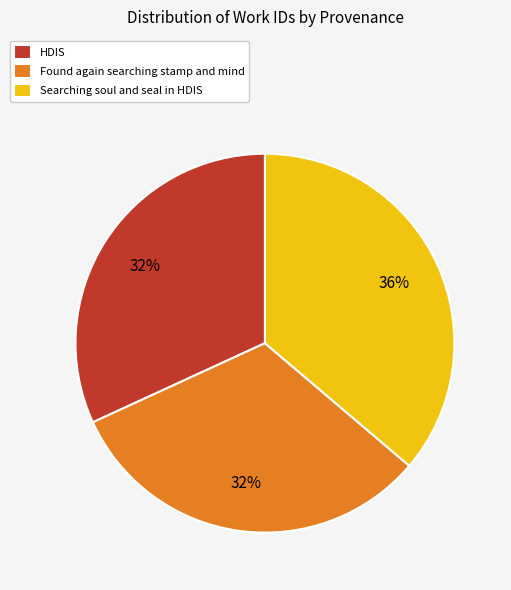

To the nearest percent, what portion does Found again searching stamp and mind represent?

32%